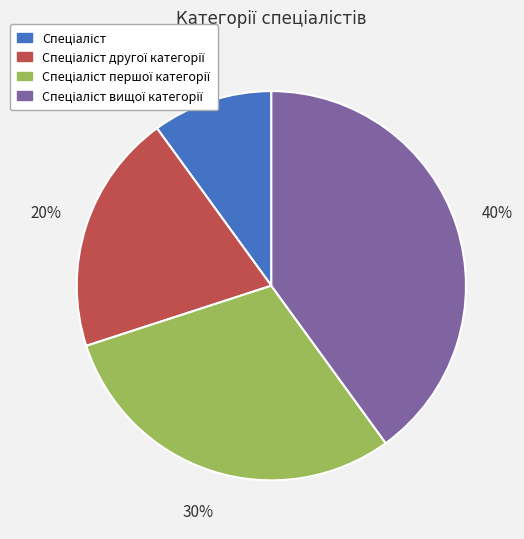

Is there a majority slice in this chart?

No